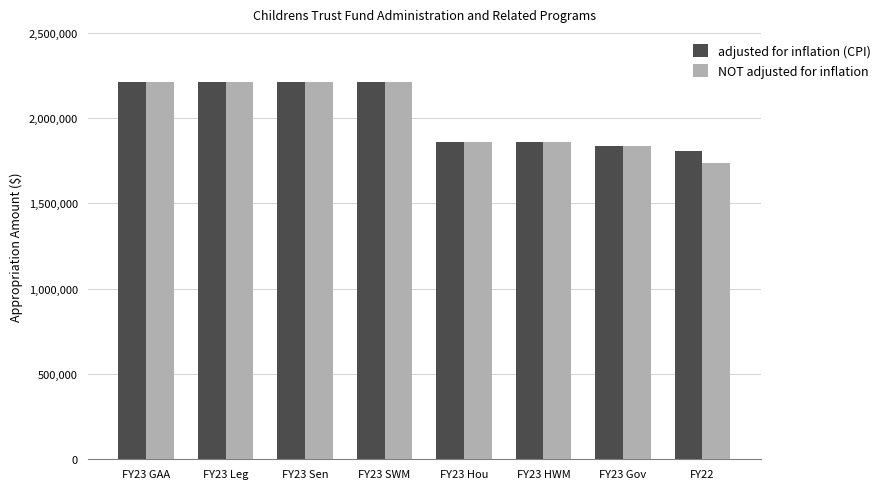

What position from the right is FY23 GAA?

8